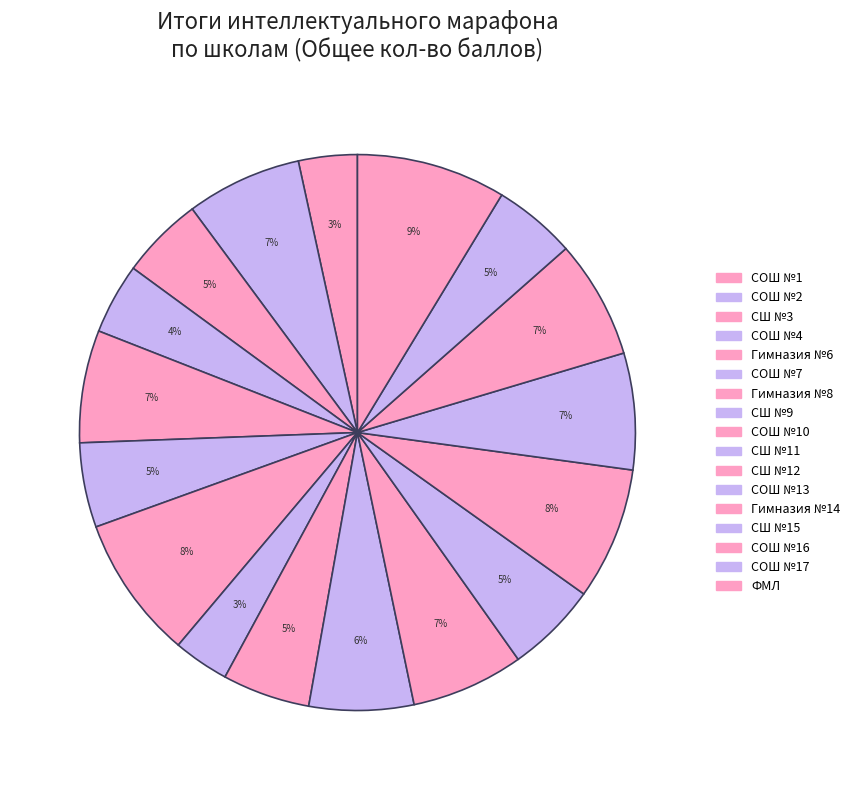

To the nearest percent, what is the difference between the largest and smallest slice percentages?

5%